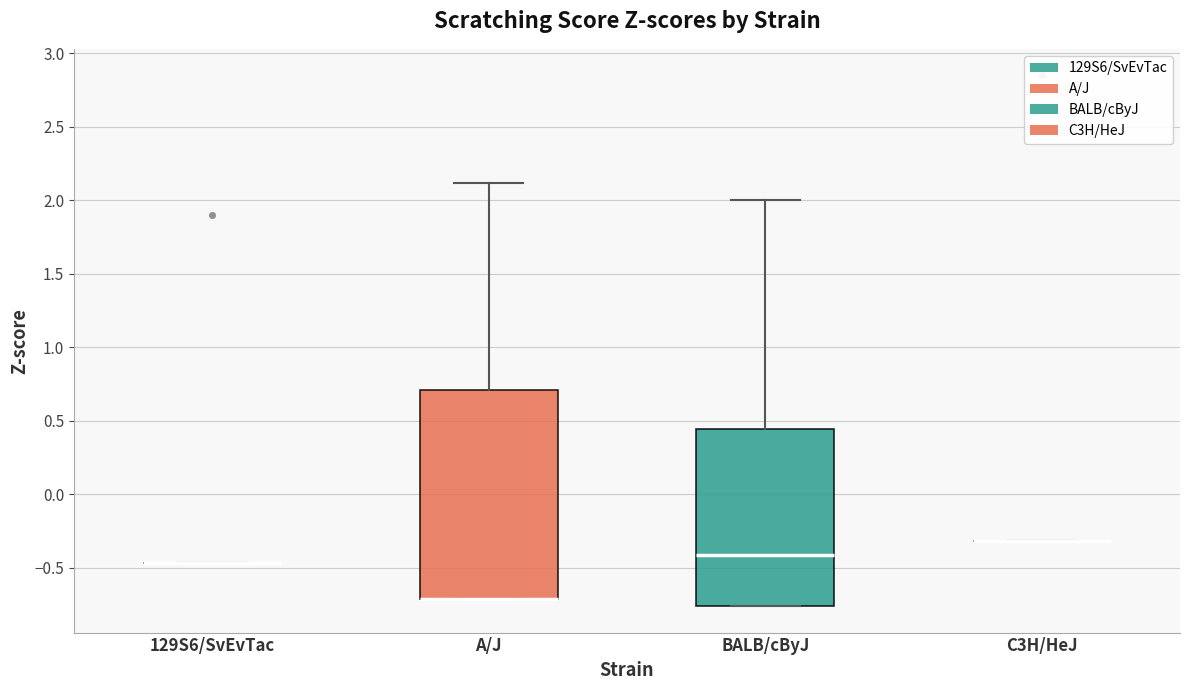

Reading left to right, read every box against the y-axis: the position of its median line, the range the box covers, and the ends of its whiskers. The values are not printed on the chart, so give them approximately, as read against the axis.

129S6/SvEvTac: box collapsed to a line at -0.45, whiskers -0.45 to -0.45
A/J: median -0.70 (drawn on the box's lower edge), box -0.70 to 0.70, whiskers -0.70 to 2.10
BALB/cByJ: median -0.40, box -0.75 to 0.45, whiskers -0.75 to 2.00
C3H/HeJ: box collapsed to a line at -0.30, whiskers -0.30 to -0.30